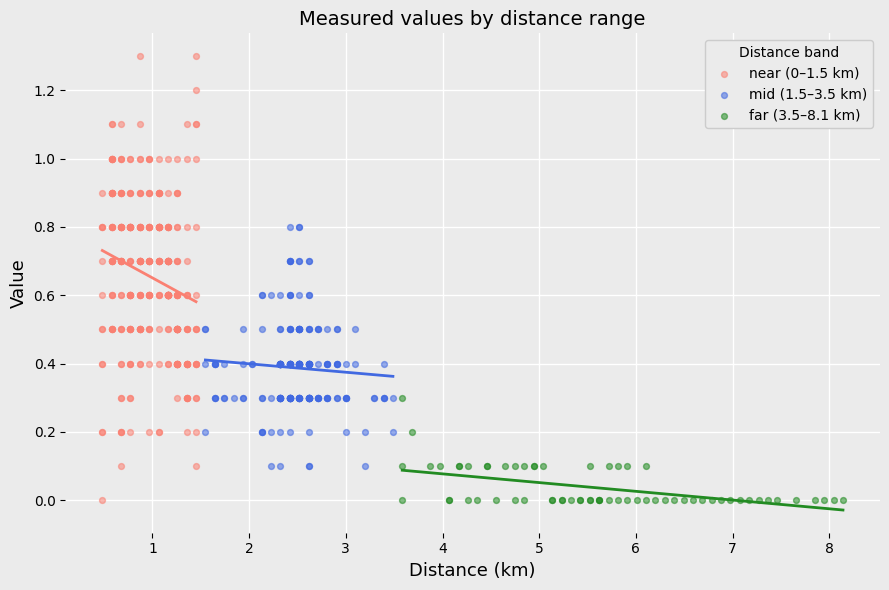

Which series reaches the maximum Y coordinate?

near (0–1.5 km)